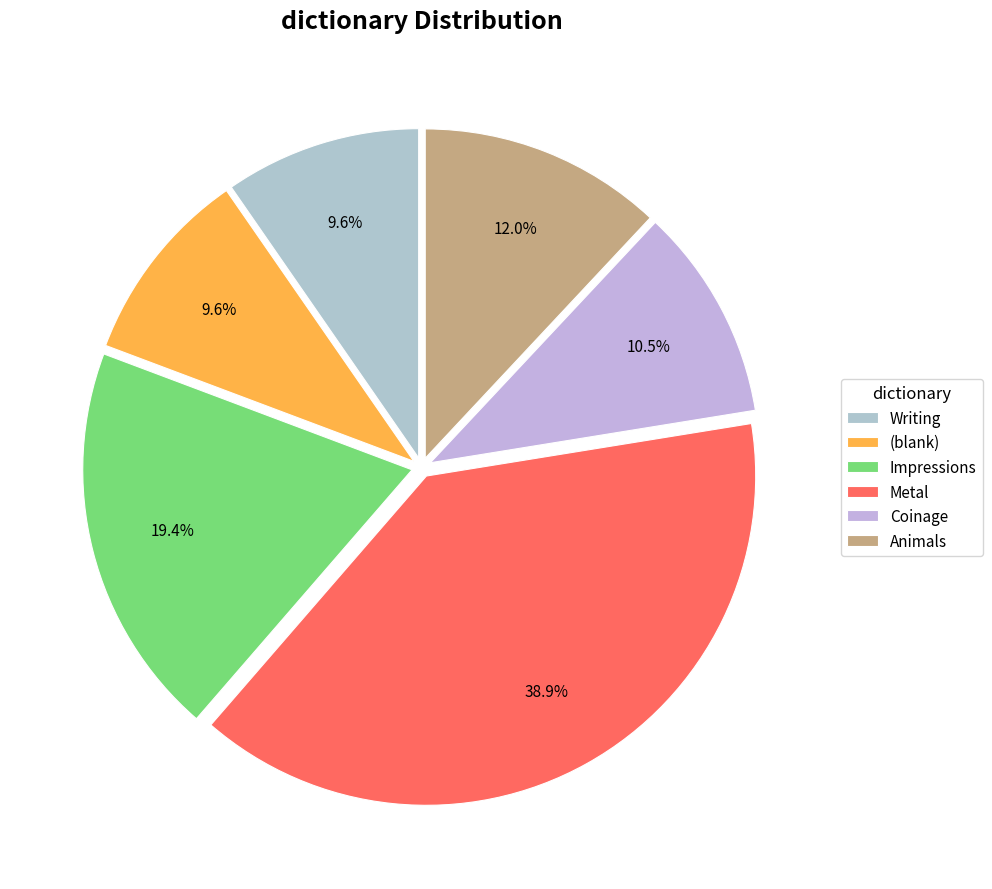

To the nearest percent, what percentage of the pie is Metal?

39%